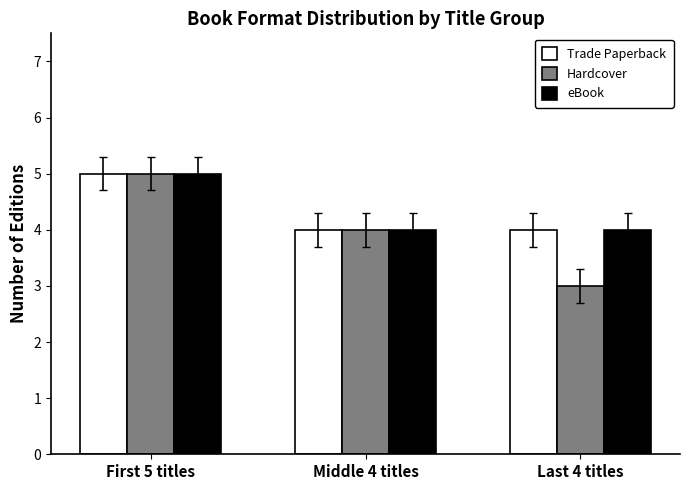

What value does the Hardcover series have at Last 4 titles?

3